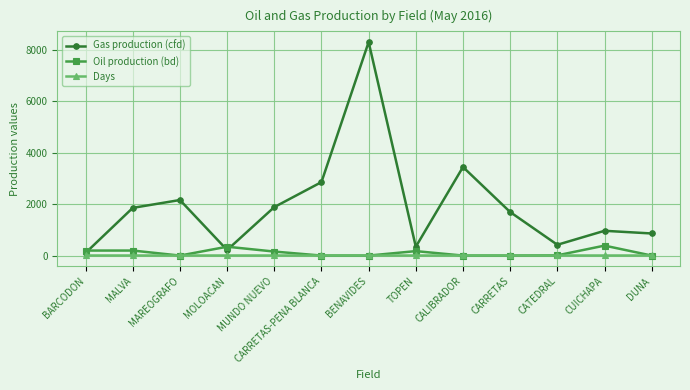

At how many categories does at least one series exceed 5609?

1